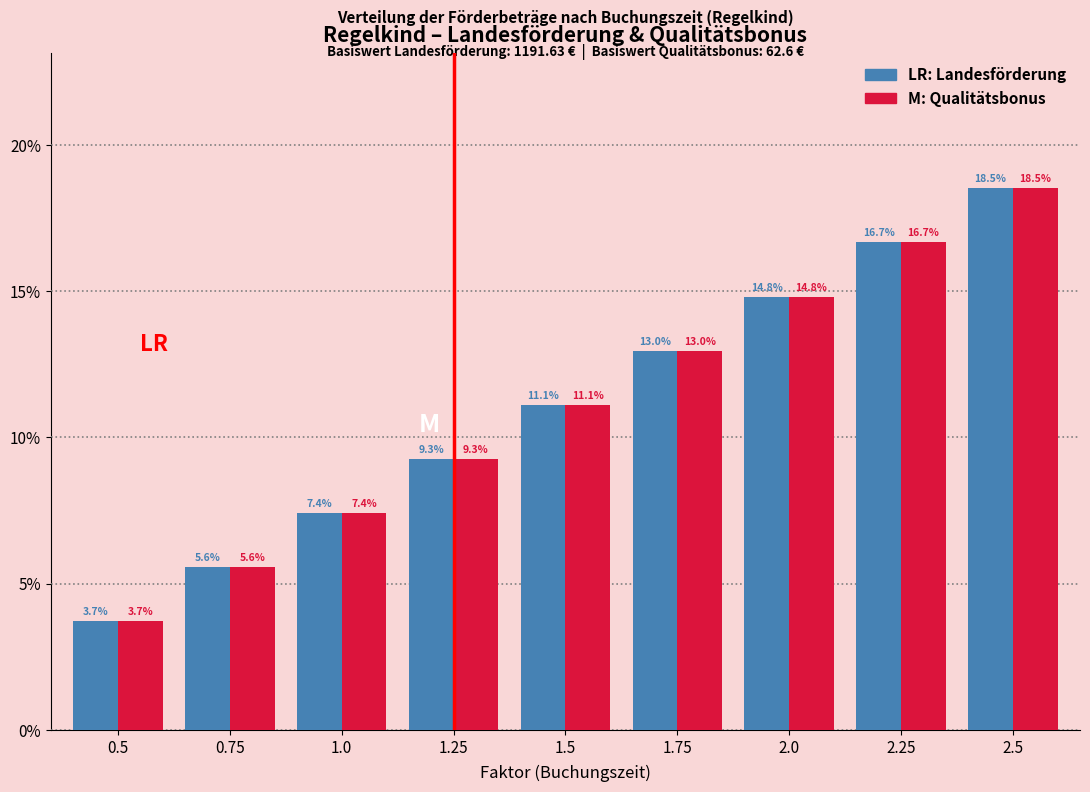

Reading right to left, extract all data points from this chart.

Landesförderung: 18.5	16.7	14.8	13.0	11.1	9.3	7.4	5.6	3.7
Qualitätsbonus: 18.5	16.7	14.8	13.0	11.1	9.3	7.4	5.6	3.7